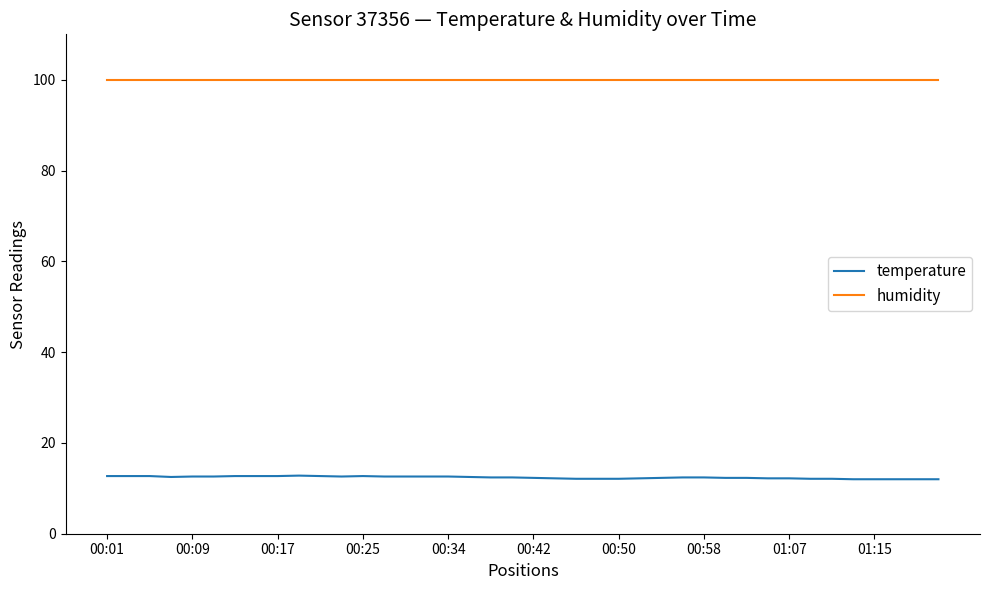

What is the minimum value shown in the chart?

12.0